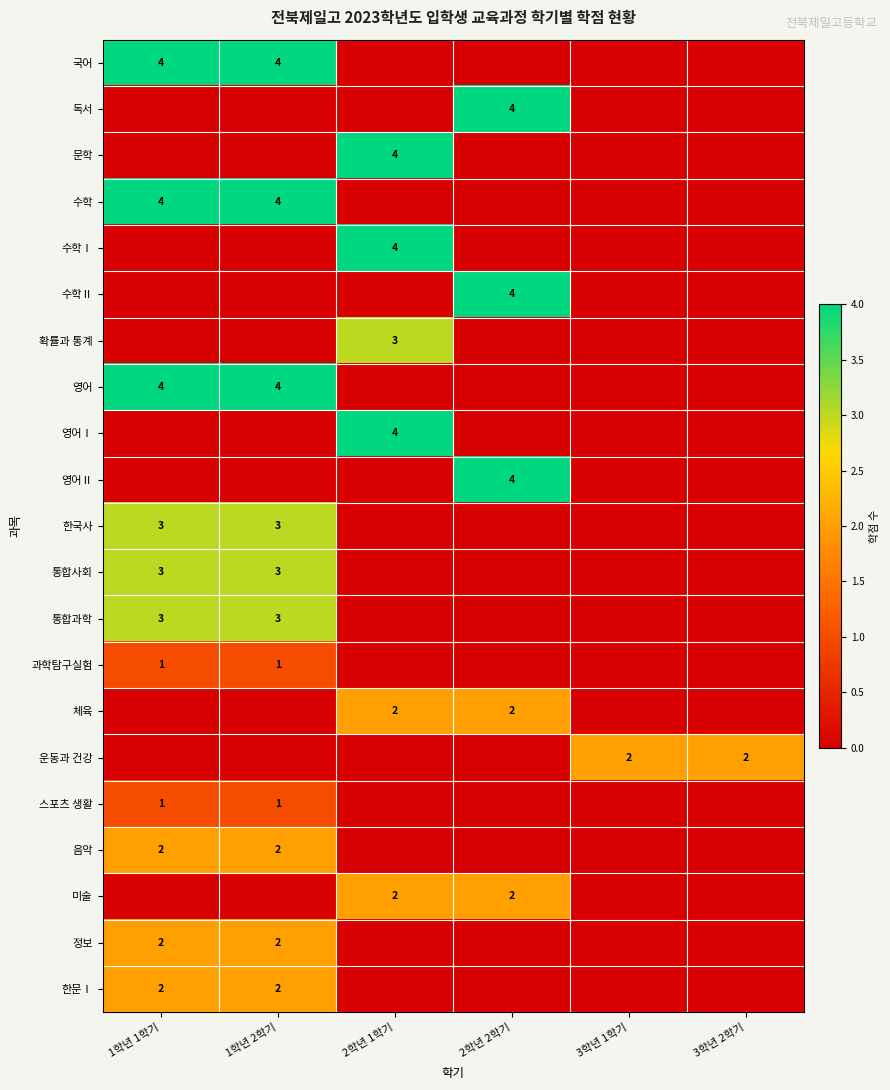

Is the value of 수학Ⅰ at 2학년 1학기 greater than the value of 운동과 건강 at 3학년 1학기?

Yes